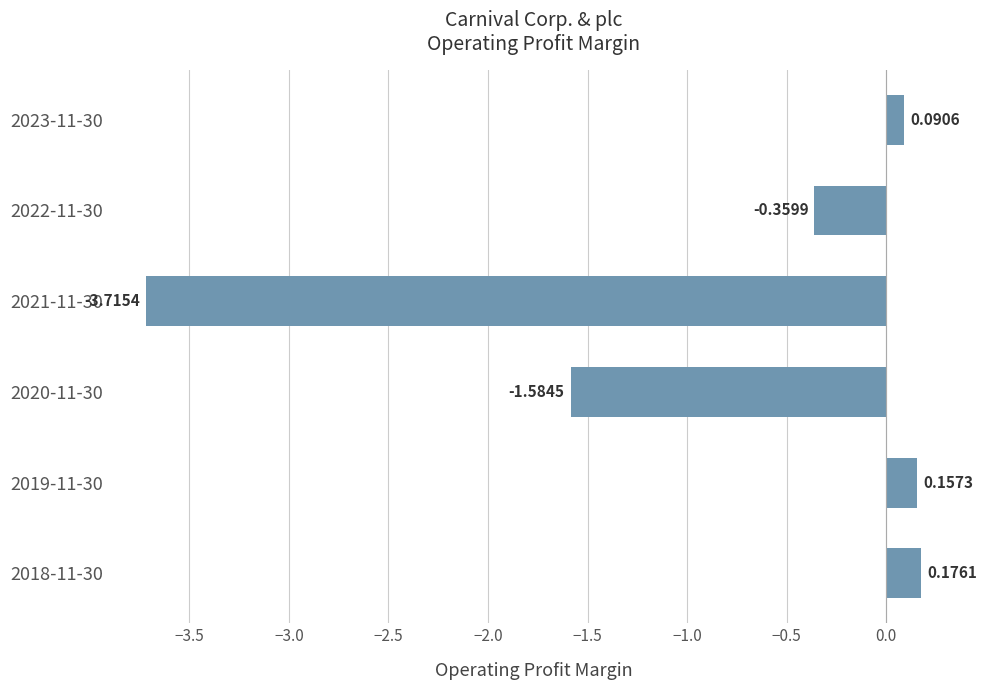

What is the sum of the values at 2022-11-30 and 2023-11-30?

-0.3